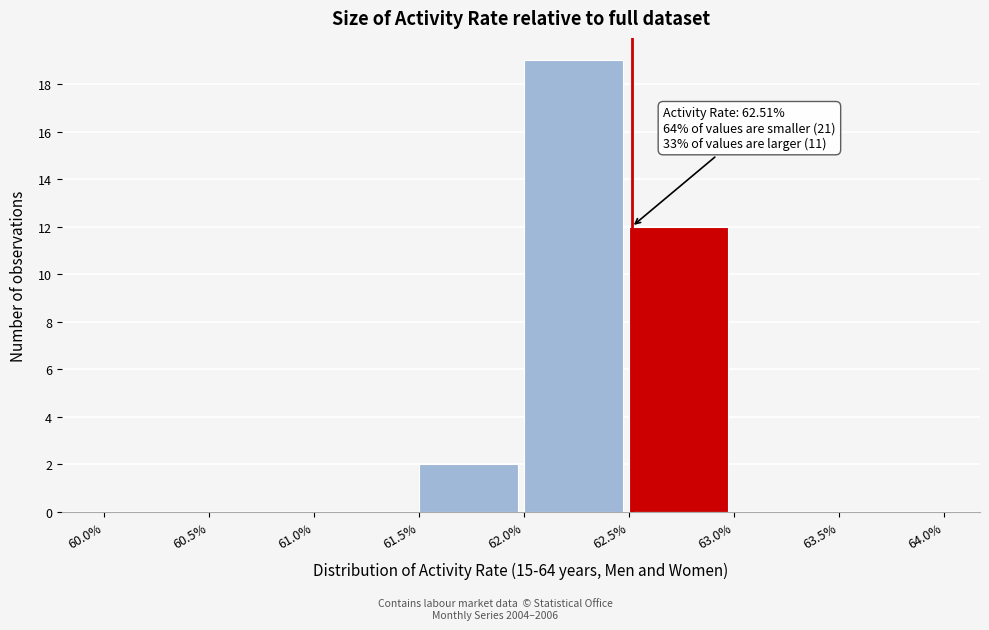

Which range on the x-axis has the tallest bar?

62.0% to 62.5%